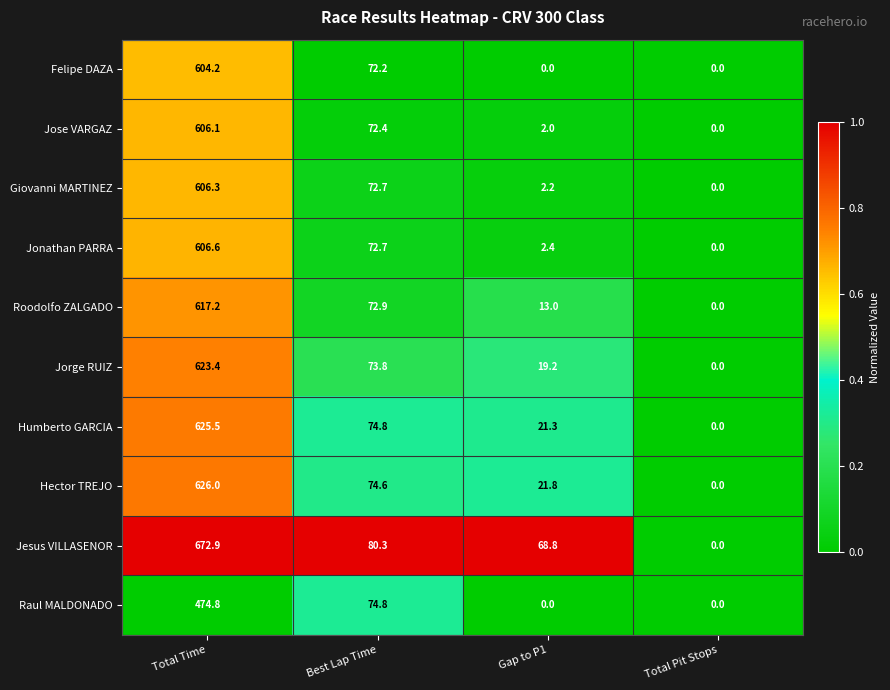

Rank the series by their maximum value, from highest to lowest.

Jesus VILLASENOR, Hector TREJO, Humberto GARCIA, Jorge RUIZ, Roodolfo ZALGADO, Jonathan PARRA, Giovanni MARTINEZ, Jose VARGAZ, Felipe DAZA, Raul MALDONADO